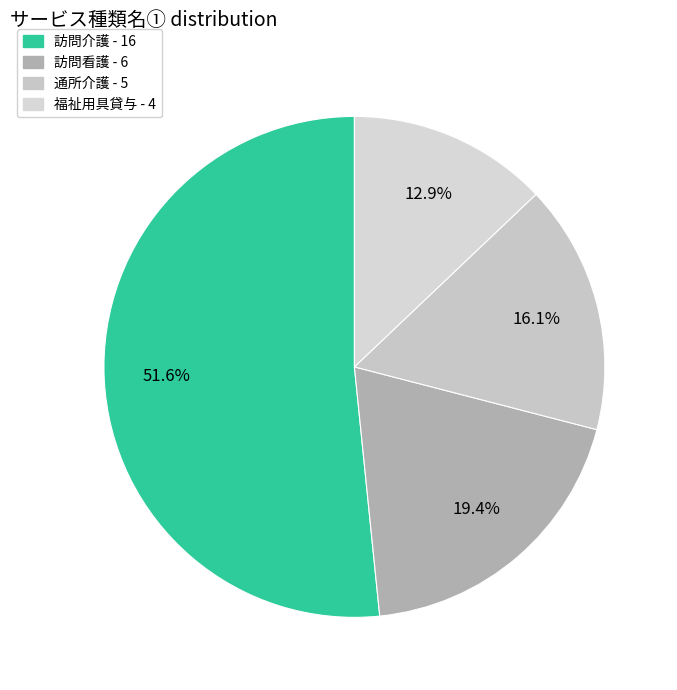

Is 訪問介護 the majority of the pie?

Yes